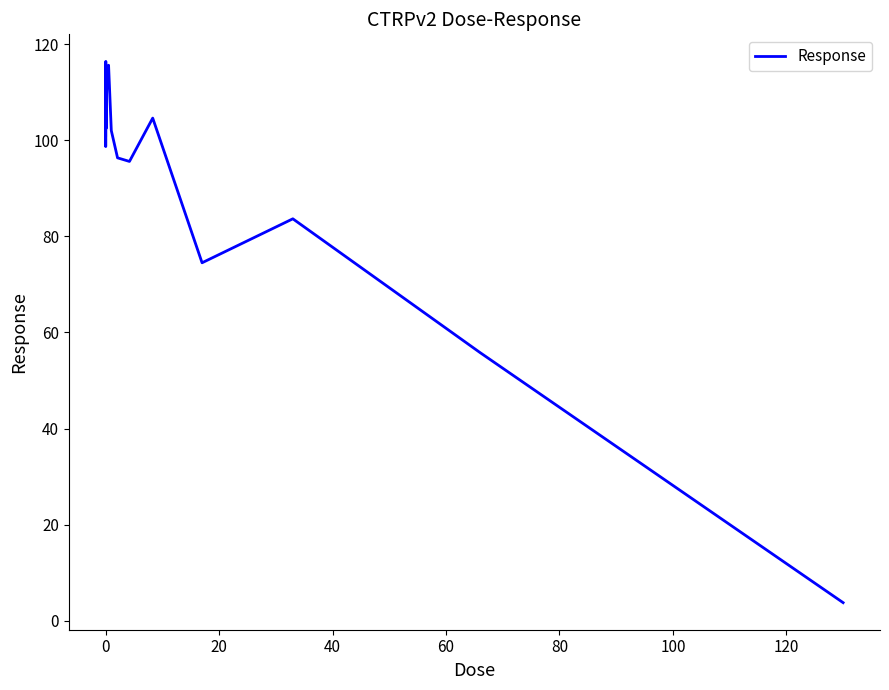

What is the smallest value displayed?

3.8